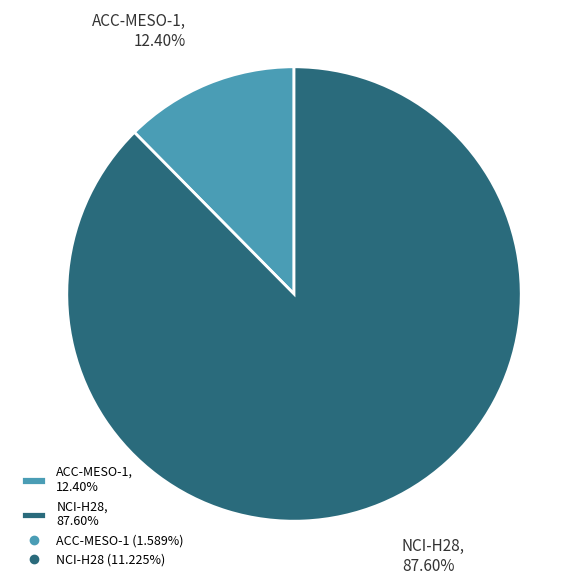

Does ACC-MESO-1 represent more than half of the total?

No